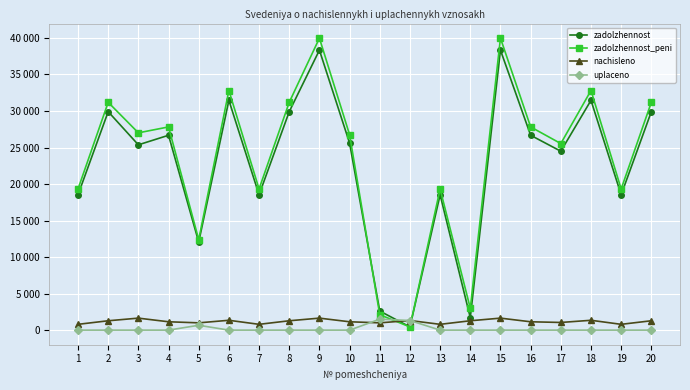

How many times do zadolzhennost and zadolzhennost_peni cross each other?

1